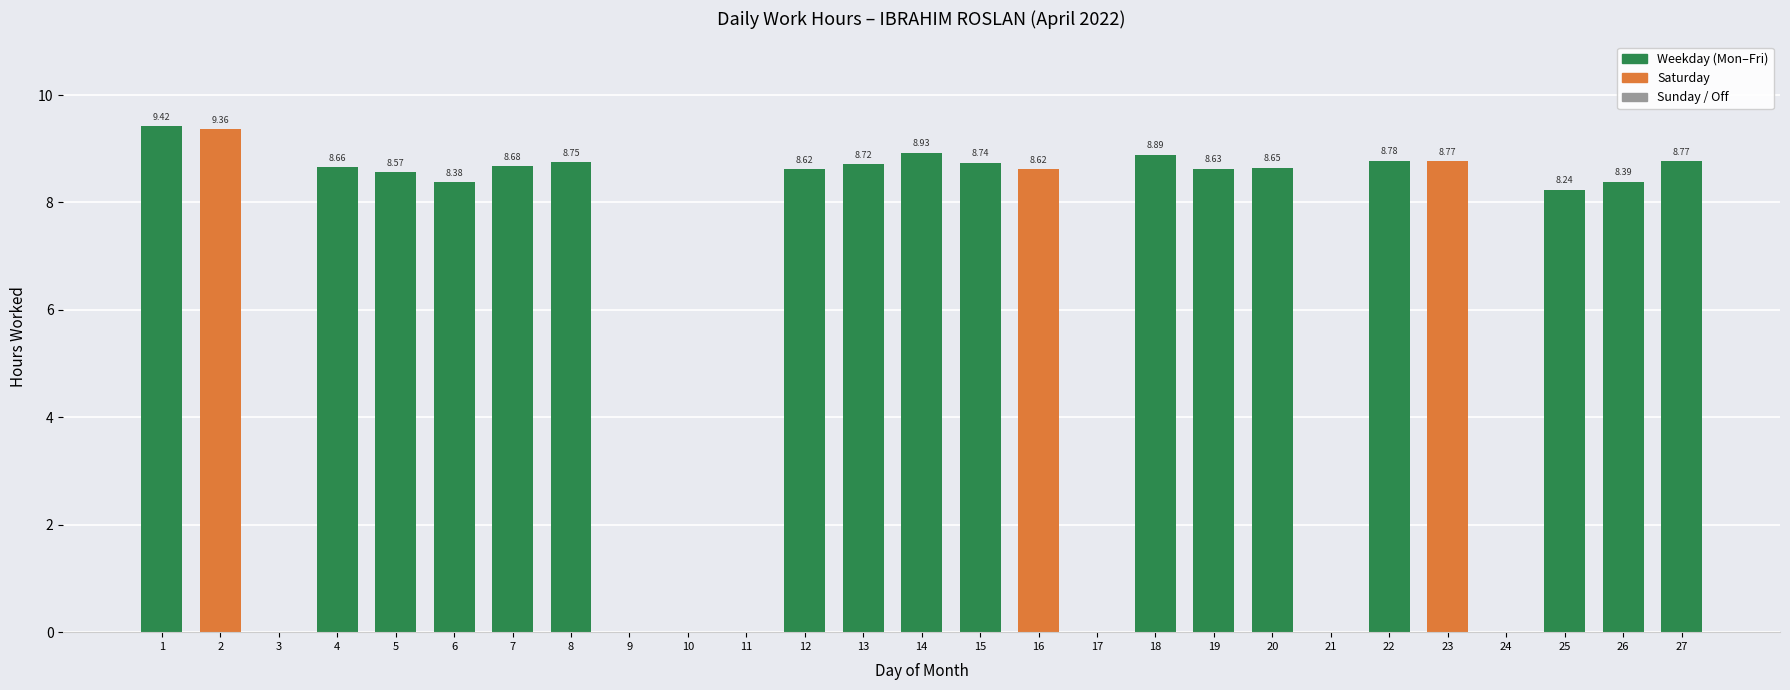

Is it true that the value at 1 is 2.6?

False